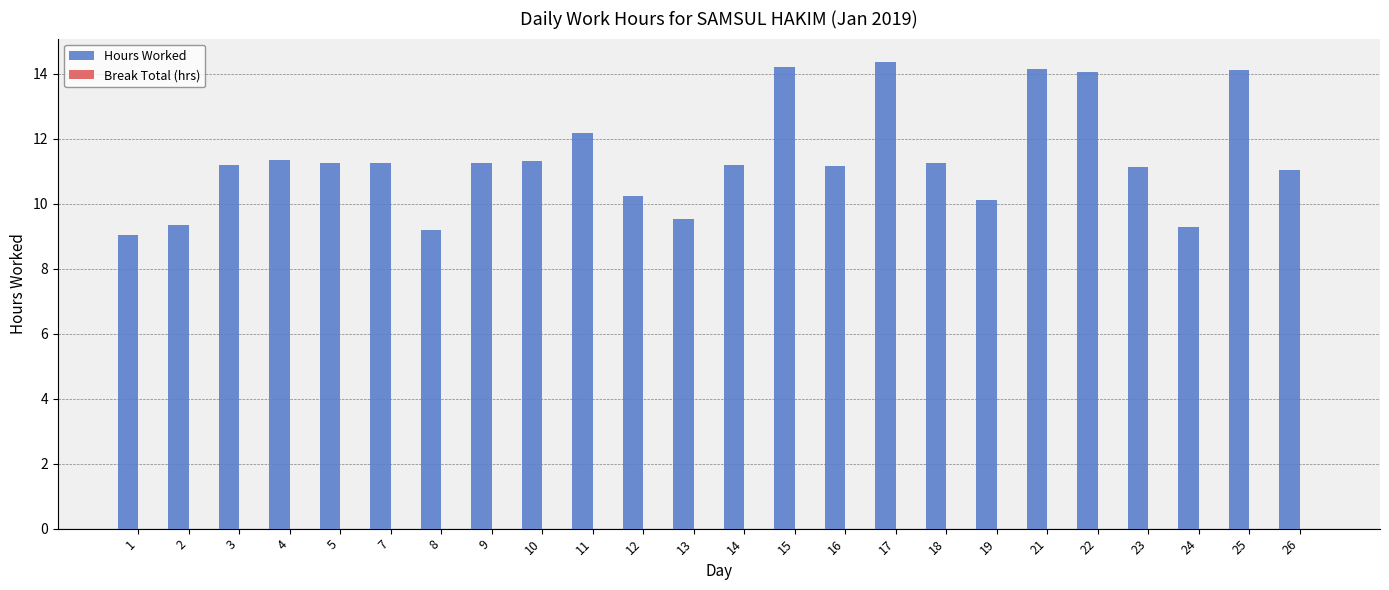

What is the sum of all values?

273.0